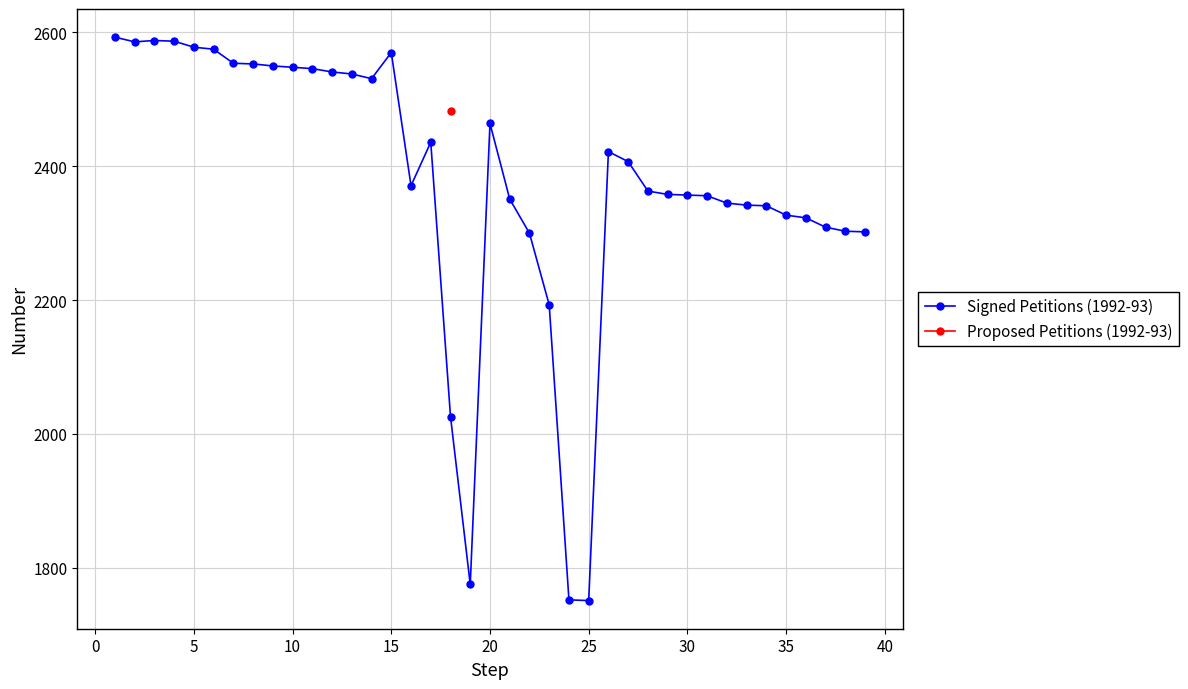

What is the lowest value of the Signed Petitions (1992-93) series?

1751